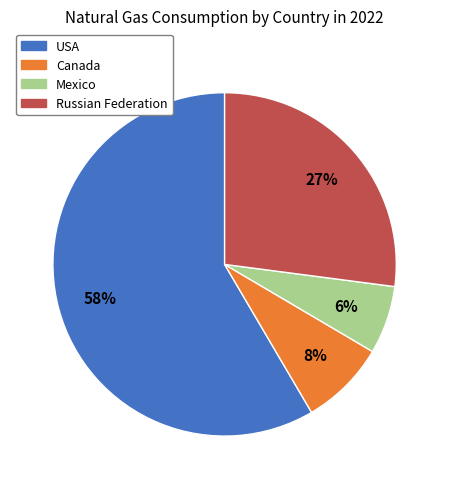

Between Canada and Russian Federation, which is larger?

Russian Federation